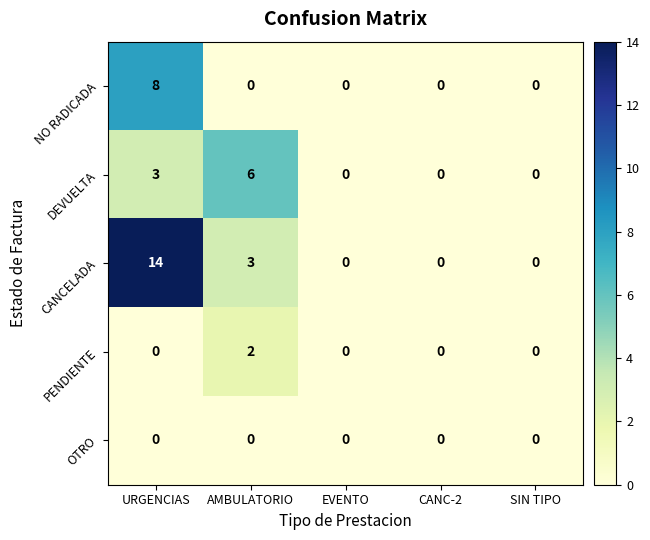

Reading right to left, transcribe all the data shown in this chart.

NO RADICADA: 0	0	0	0	8
DEVUELTA: 0	0	0	6	3
CANCELADA: 0	0	0	3	14
PENDIENTE: 0	0	0	2	0
OTRO: 0	0	0	0	0